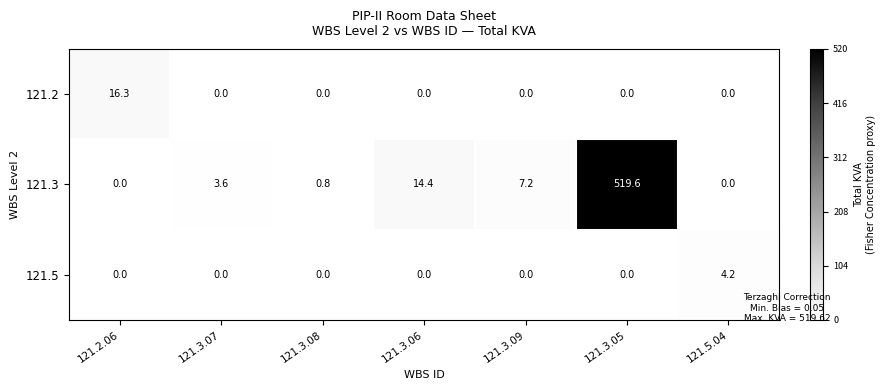

What is the total value across all series at 121.2.06?

16.3